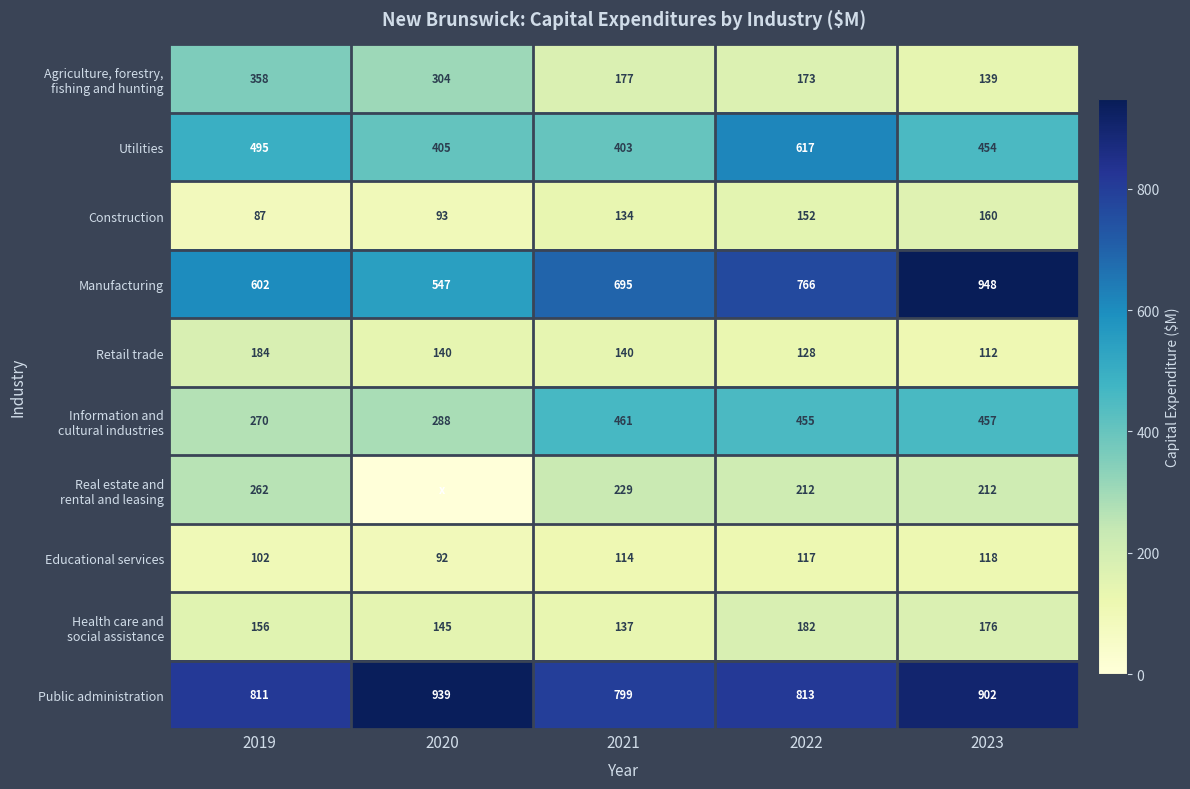

How many data points in Real estate and rental and leasing are less than 211?

1